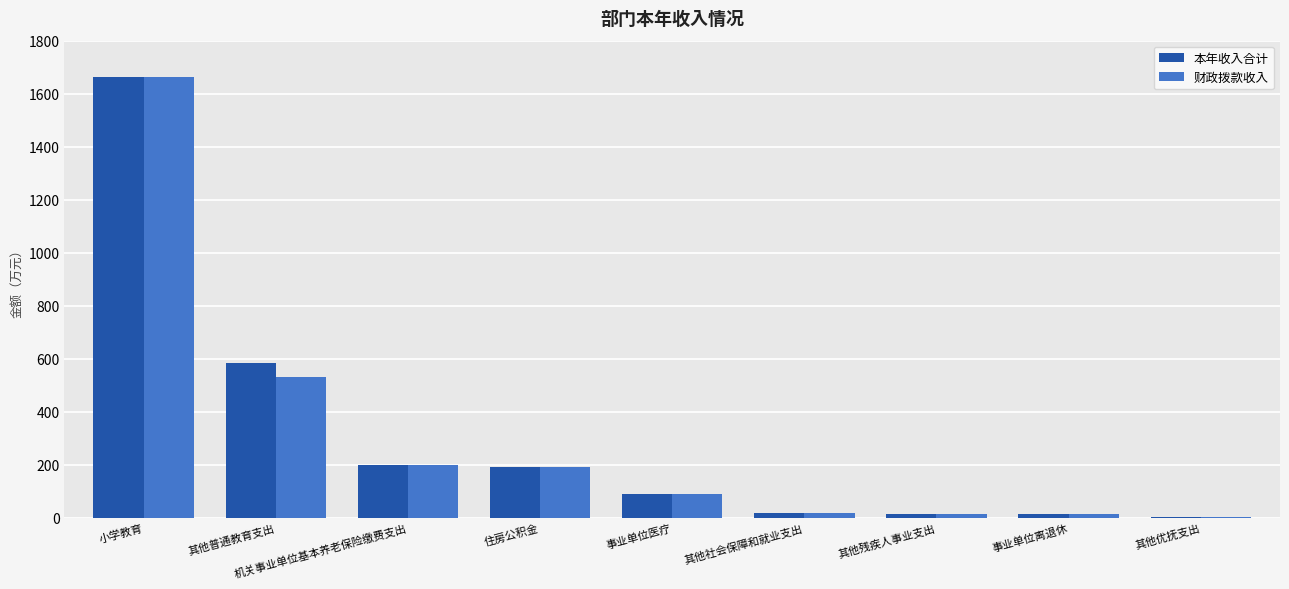

At which category is the sum across all series the highest?

小学教育